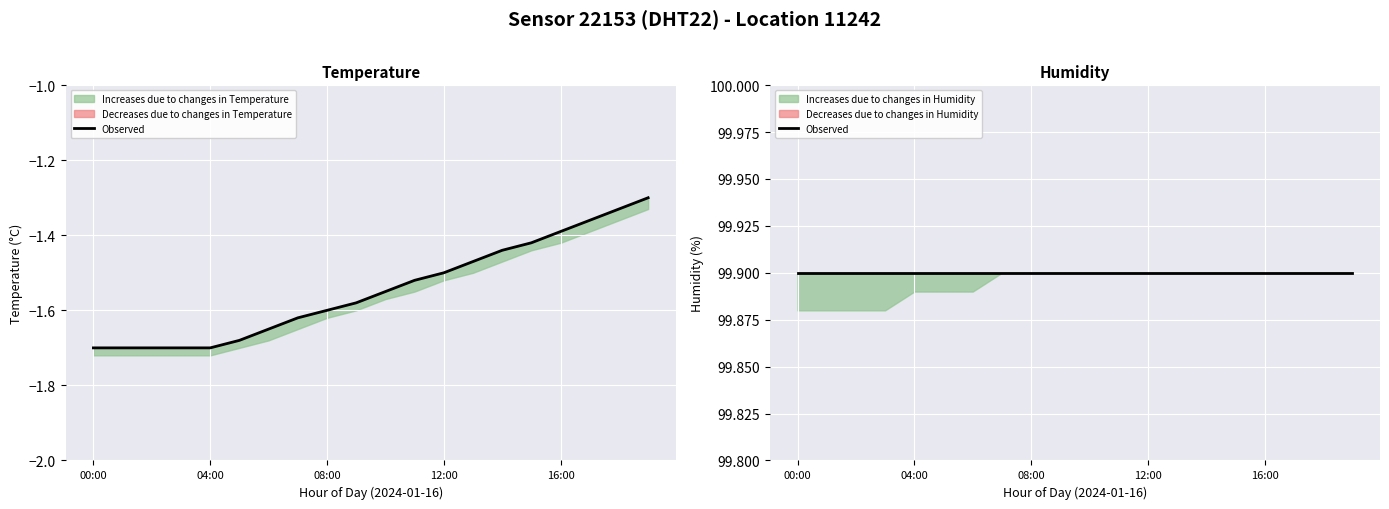

What is the greatest value displayed?

-1.3